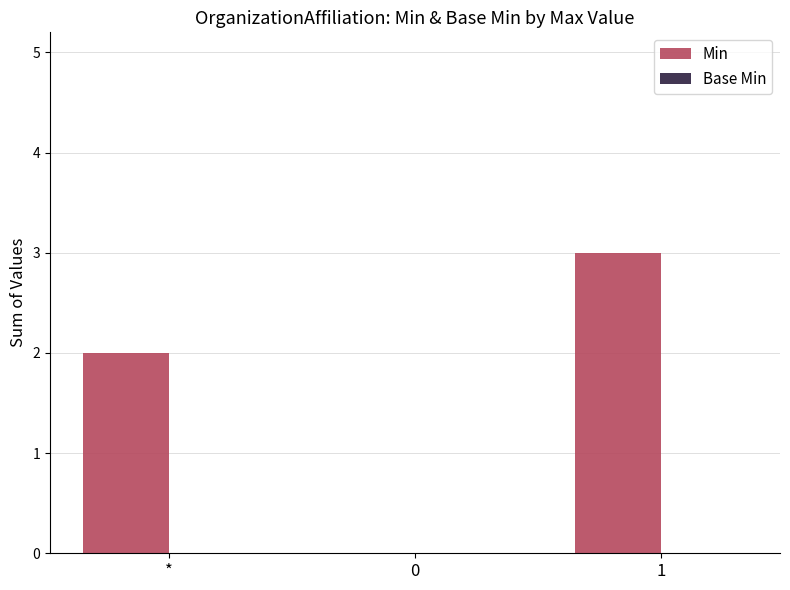

What is the ratio of the value at * to the value at 1?

0.7